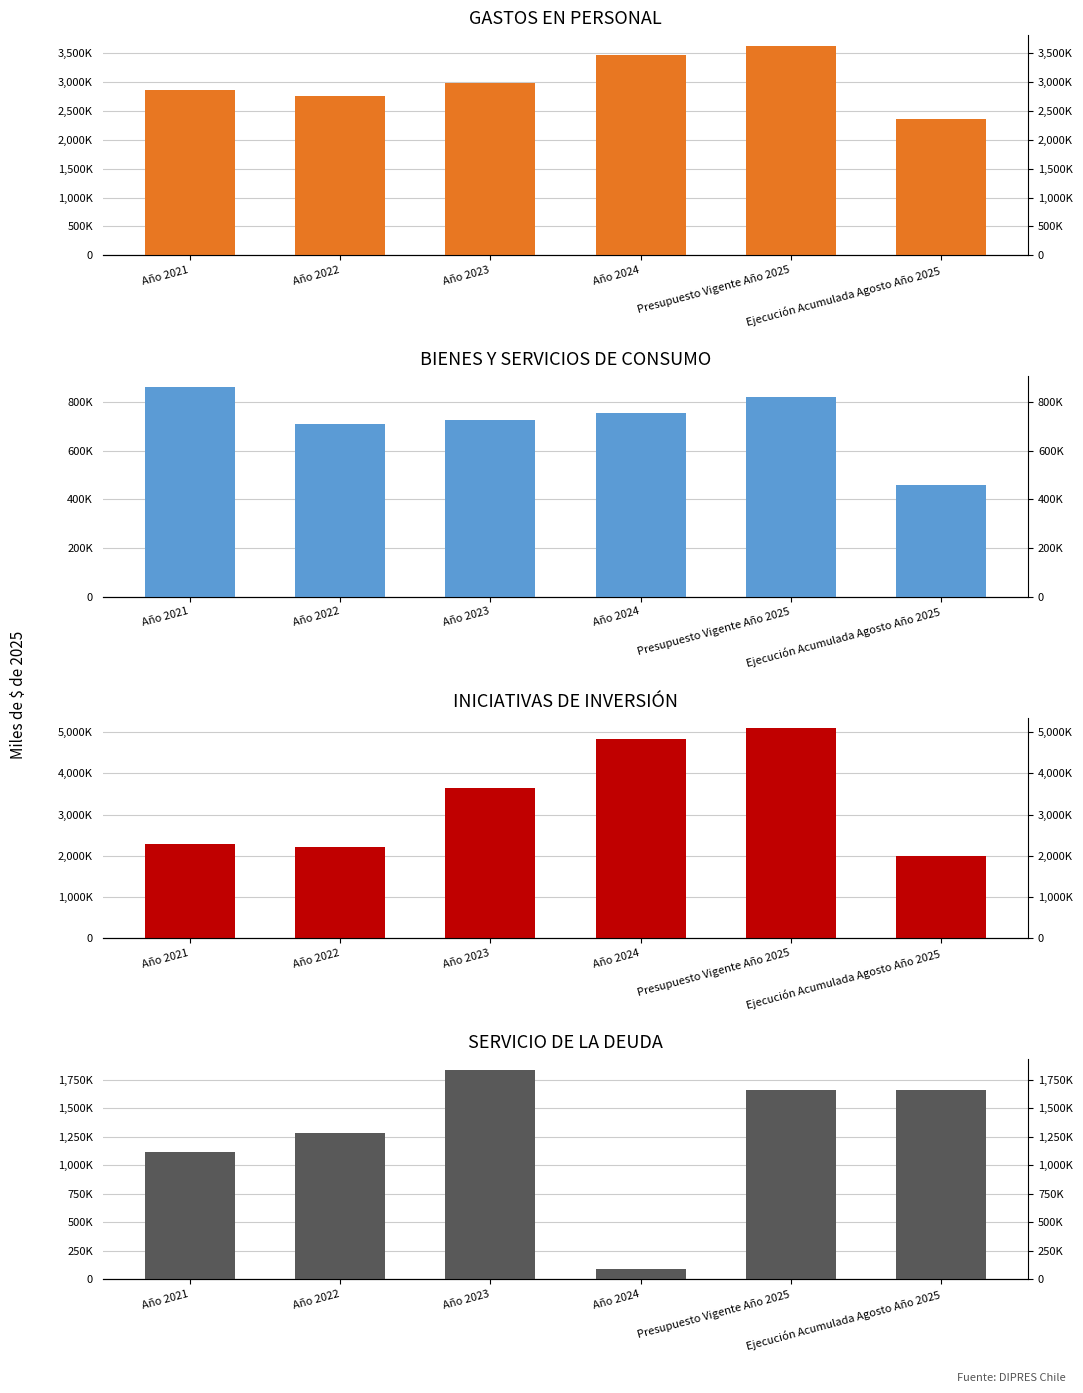

Is it true that BIENES Y SERVICIOS DE CONSUMO equals 138937 at Ejecución Acumulada Agosto Año 2025?

False